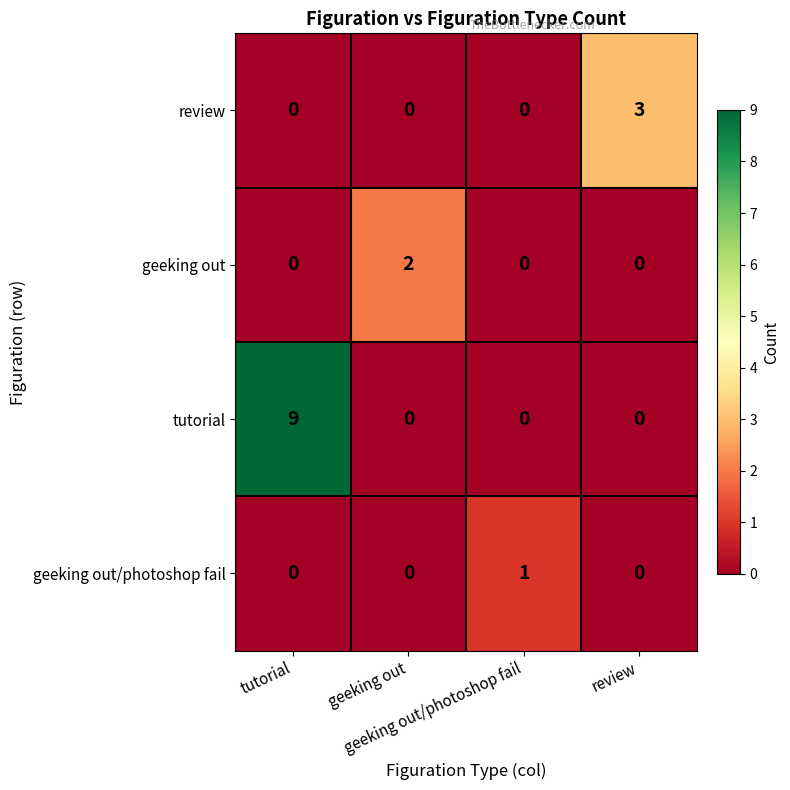

Rank the series at geeking out/photoshop fail from lowest to highest value.

review, geeking out, tutorial, geeking out/photoshop fail